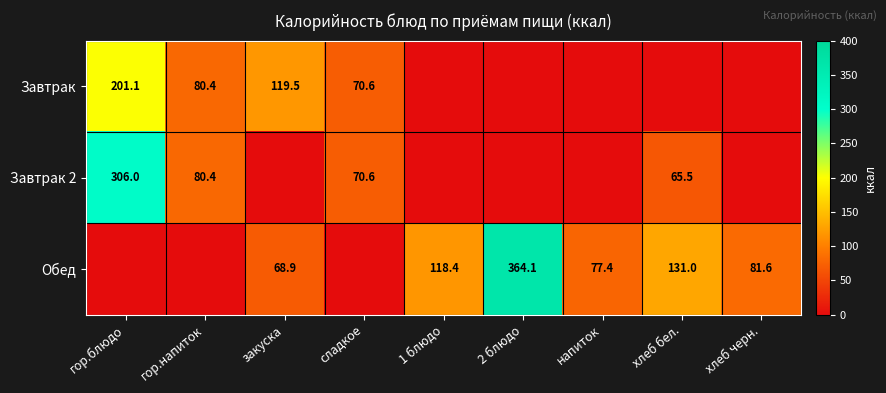

The Завтрак 2 series shows 70.6 at сладкое. True or false?

True